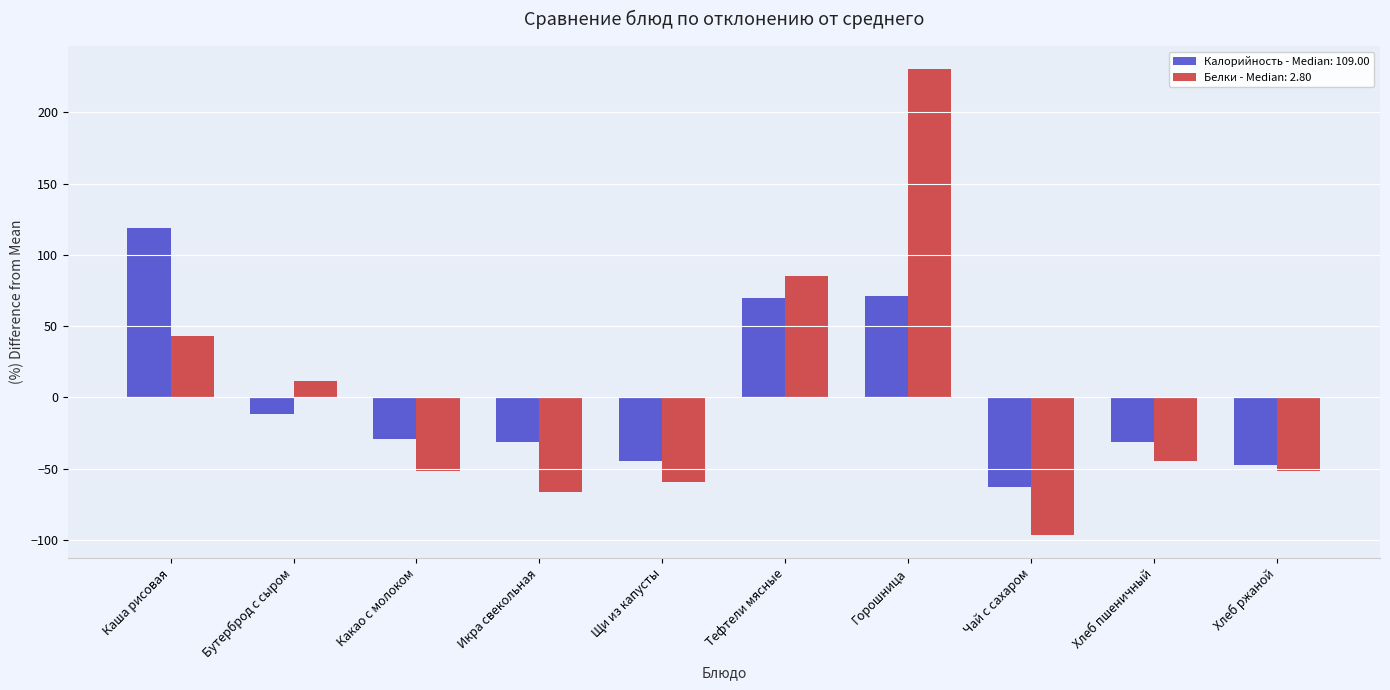

The Калорийность - Median: 109.00 series shows -45.0 at Щи из капусты. True or false?

True